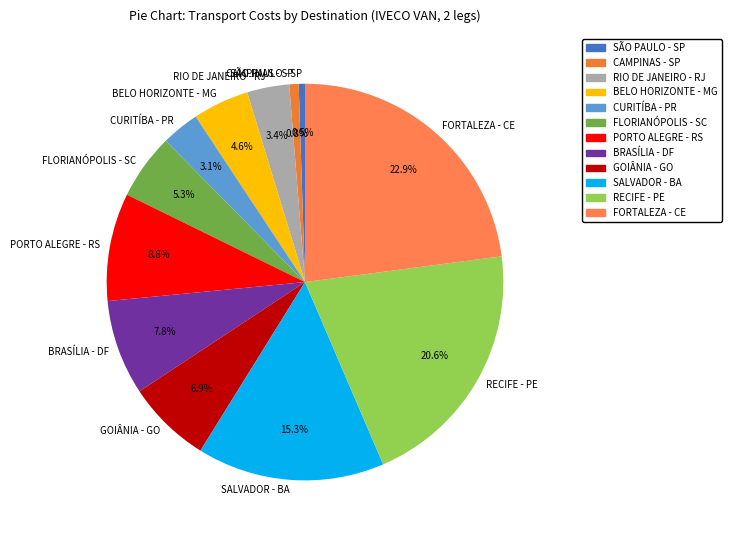

Which slice is the largest?

FORTALEZA - CE